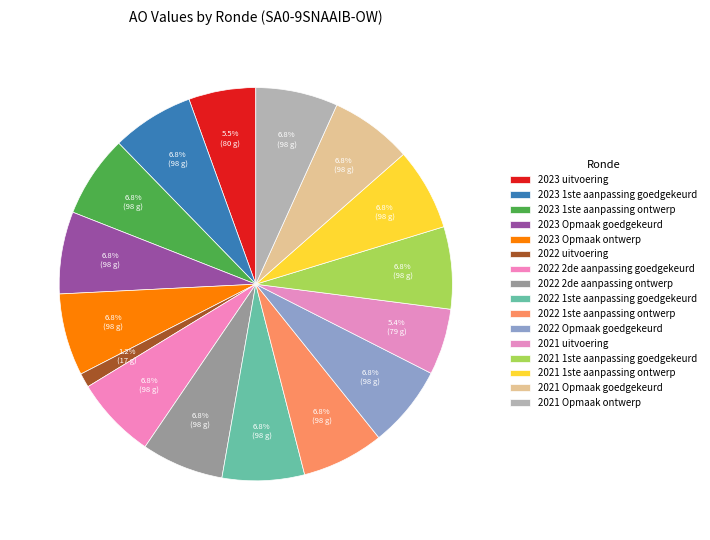

To the nearest percent, what percentage of the pie is 2021 Opmaak goedgekeurd?

7%